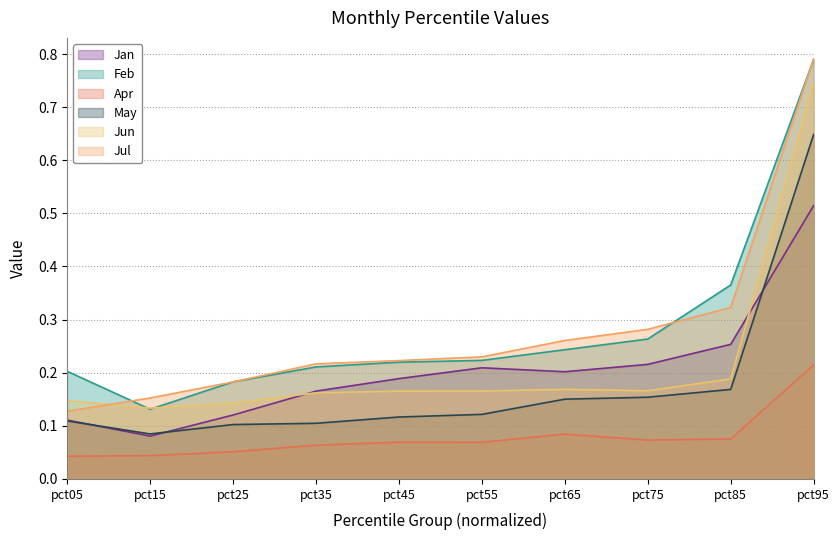

True or false: May has more than 1 points higher than both neighbors.

False